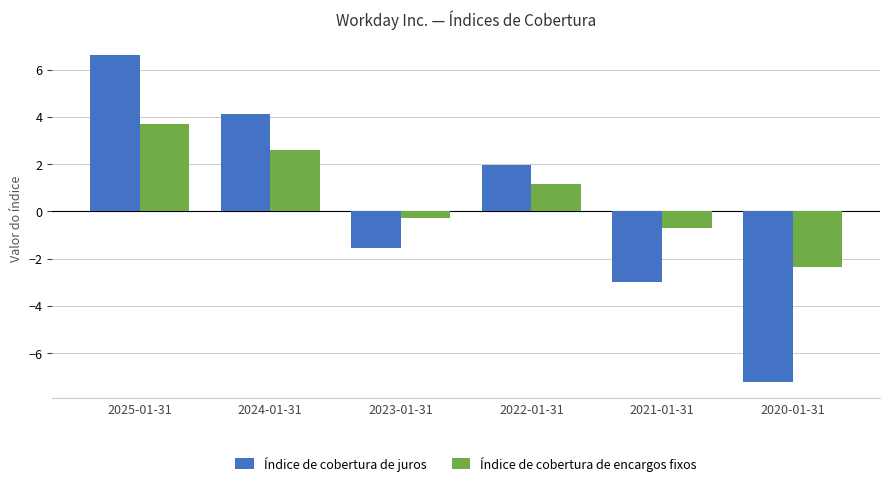

What is the difference between the Índice de cobertura de encargos fixos values at 2022-01-31 and 2023-01-31?

1.4